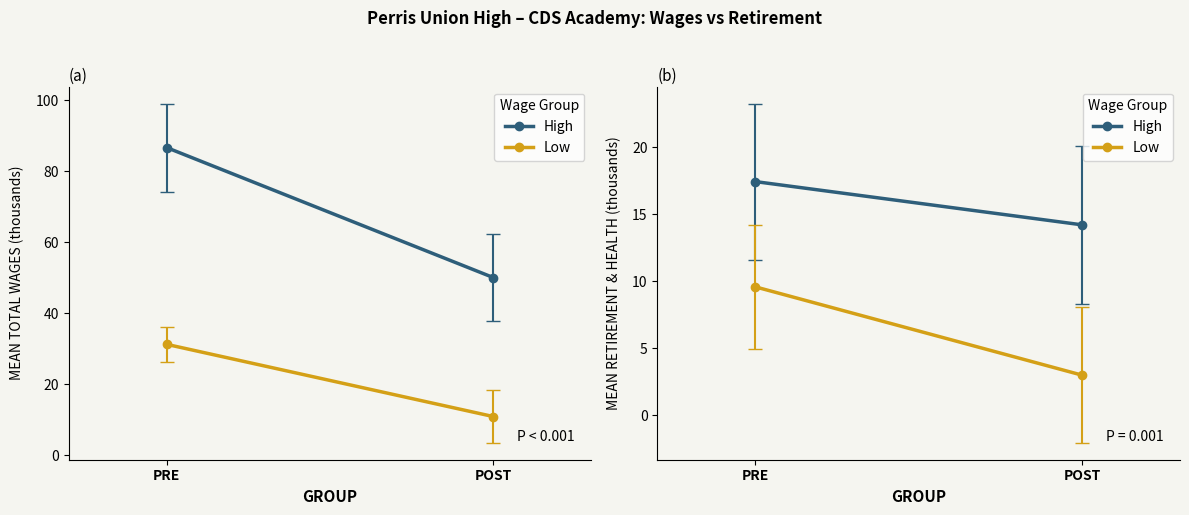

Where does the Low series first go above 9?

PRE